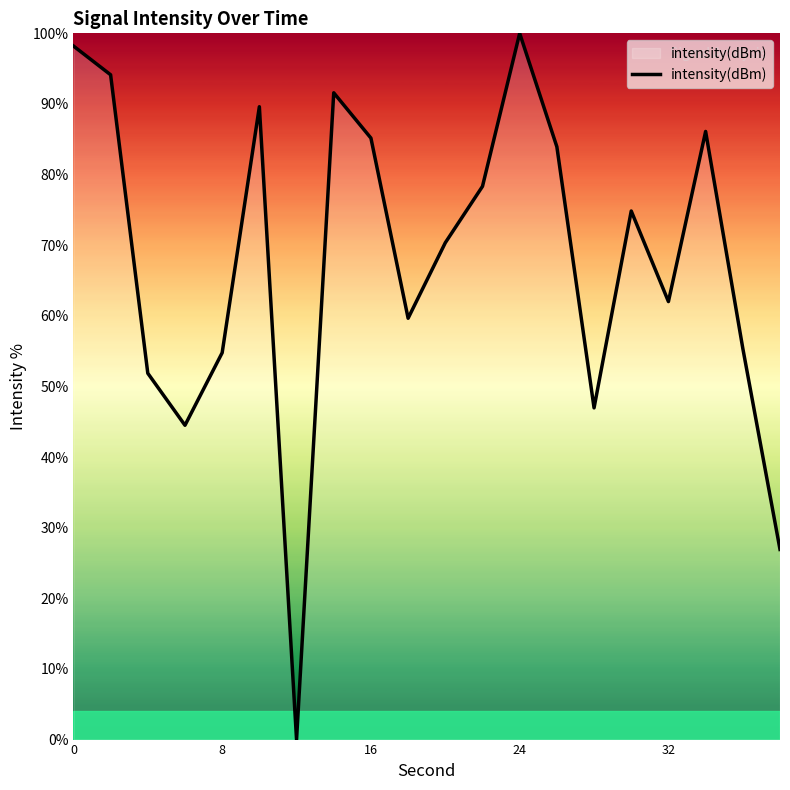

What is the difference between the maximum and minimum values?

100.0